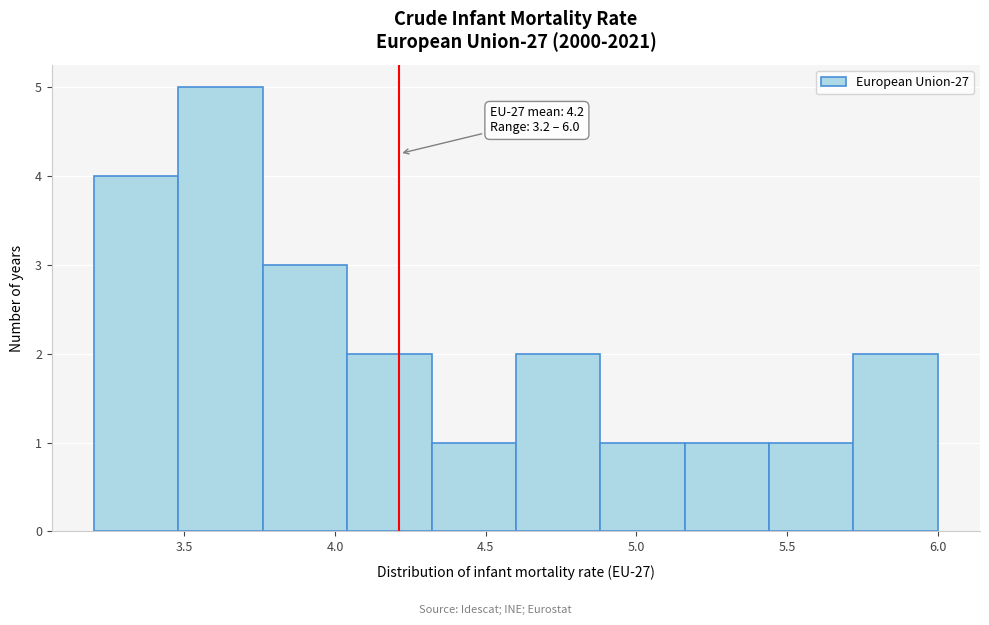

Which range on the x-axis has the tallest bar?

3.48 to 3.76